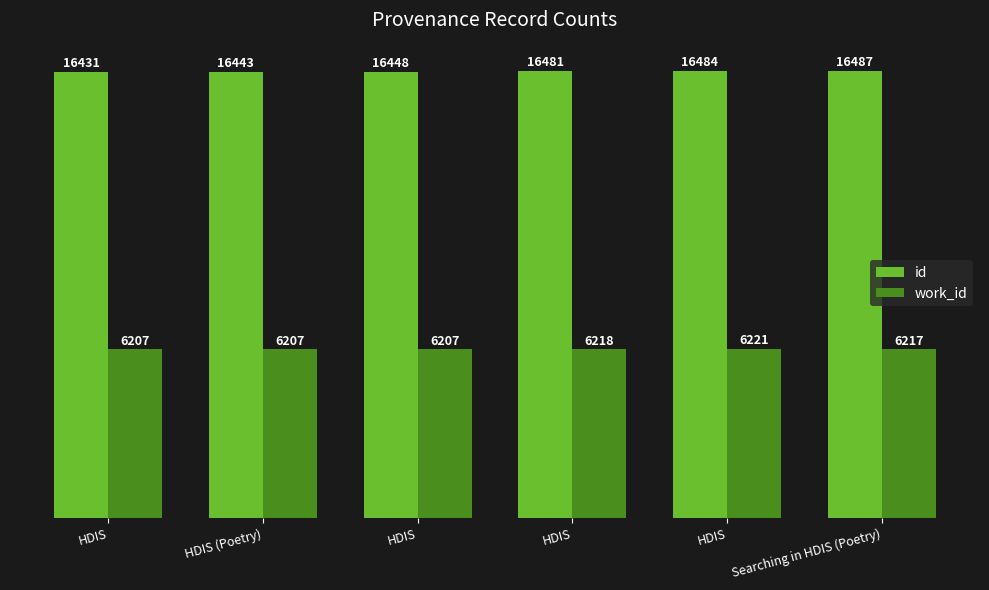

How many groups of bars are there?

6